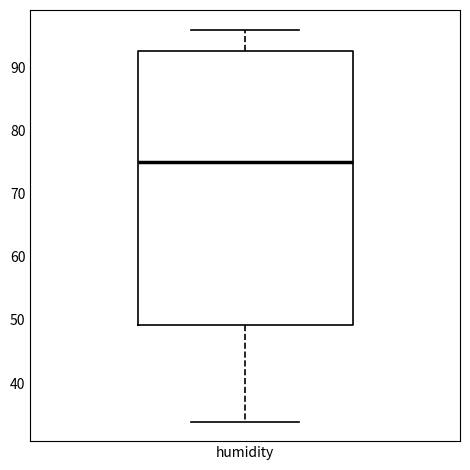

Transcribe this box plot: give where the median line is, the range the box spans, and where the two whiskers end, as read against the y-axis. The values are not printed on the chart, so give them approximately, as read against the axis.

median 75, box 49 to 93, whiskers 34 to 96